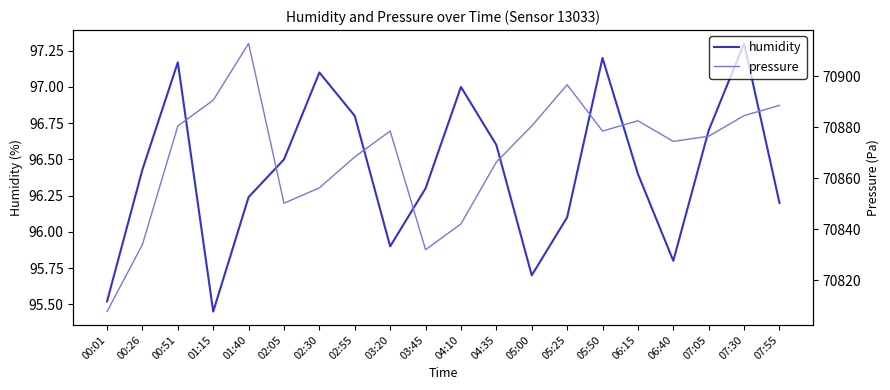

What position from the left is 07:55?

20